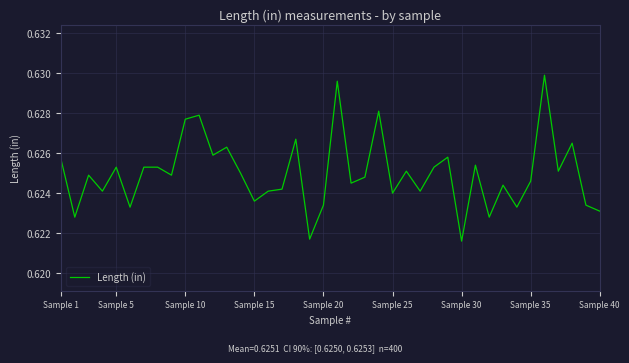

Is this an area chart (filled region under the line)?

No